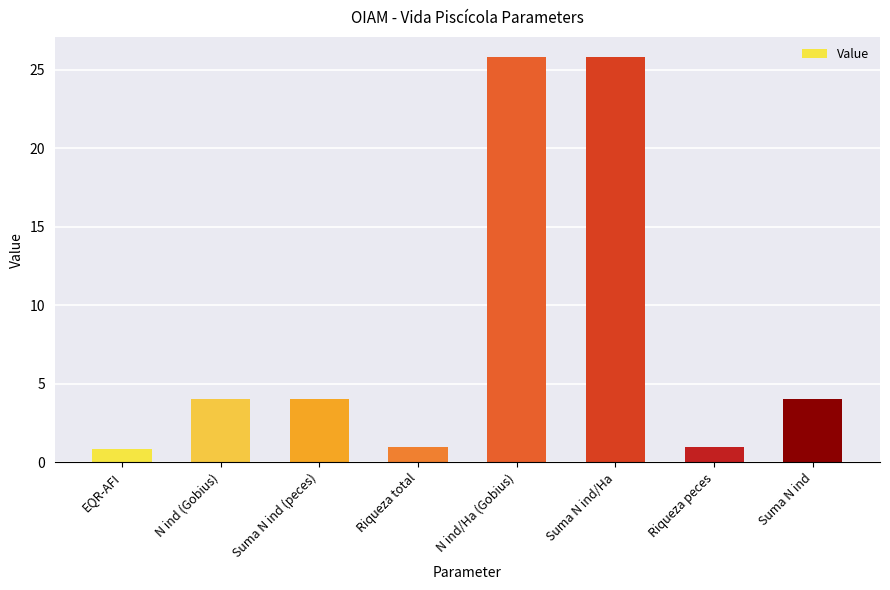

Which has a higher value, Suma N ind (peces) or EQR-AFI?

Suma N ind (peces)